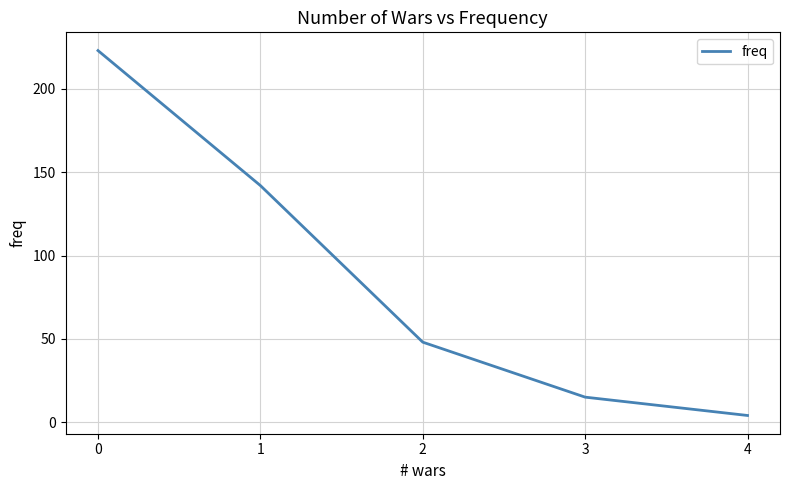

What is the change in value from 1 to 4?

-138